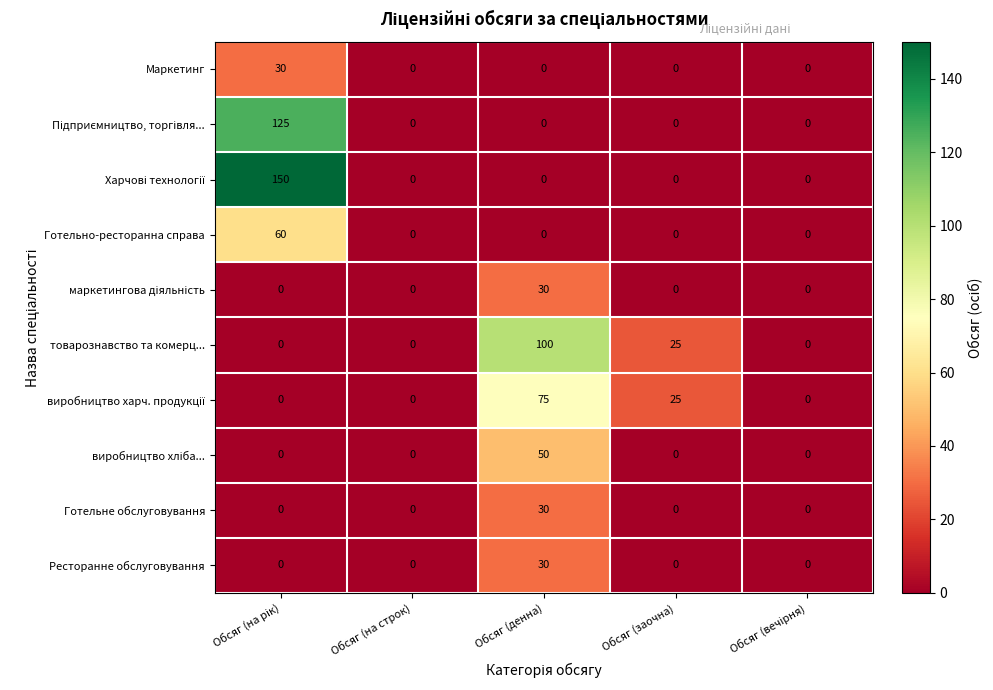

Between Обсяг (денна) and Обсяг (заочна), which series saw the biggest shift?

товарознавство та комерц...